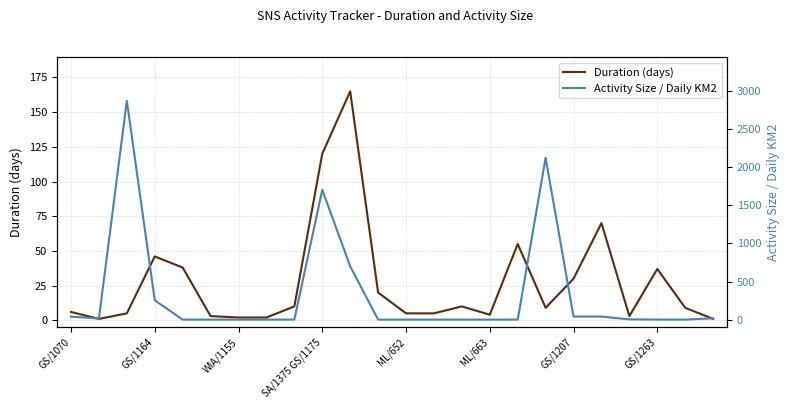

What is the sum of all Duration (days) values?

656